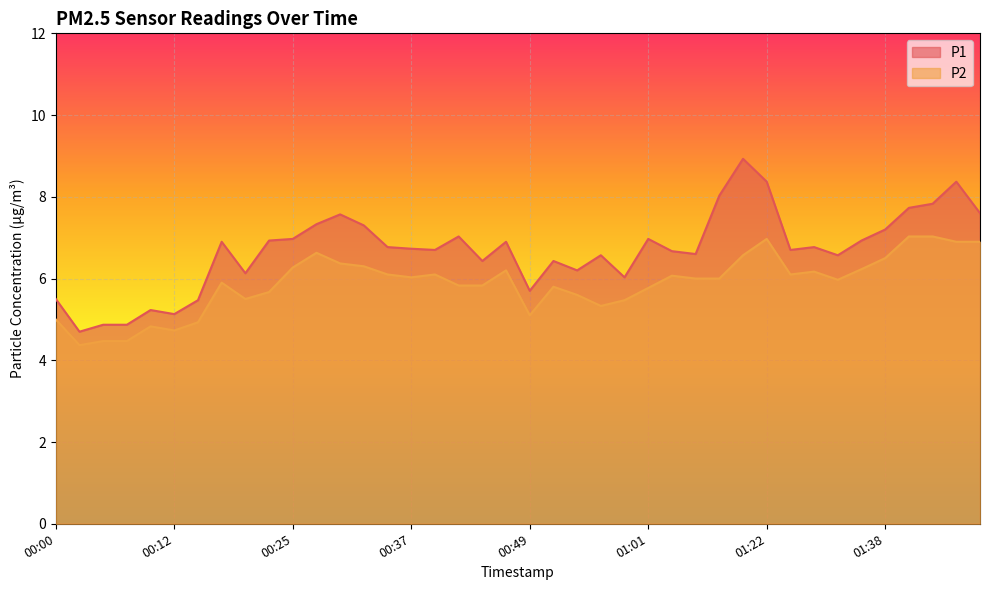

True or false: P1 and P2 cross at least once.

False